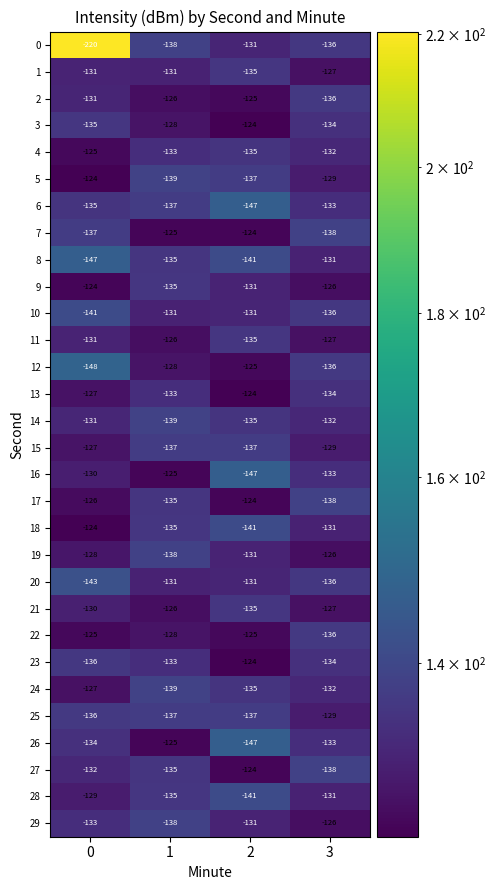

At which label does 8 first exceed -135?

3